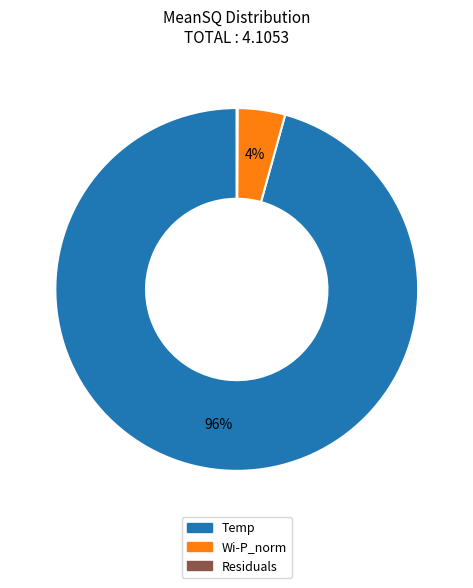

True or false: Wi-P_norm accounts for 12% of the total.

False